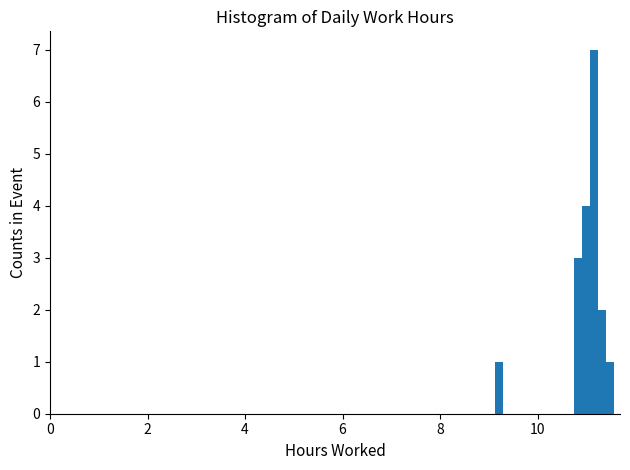

Around what value on the x-axis is the tallest bar? Give the approximate position of its centre, as read against the axis.

11.2